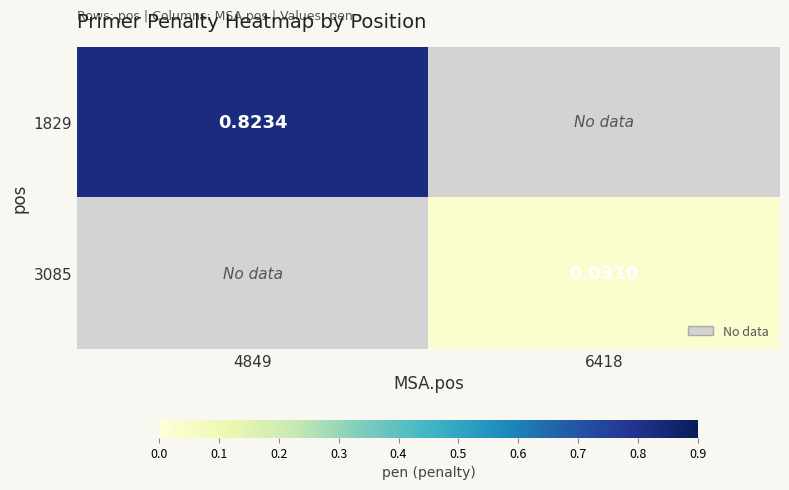

At which category is the sum across all series the highest?

4849